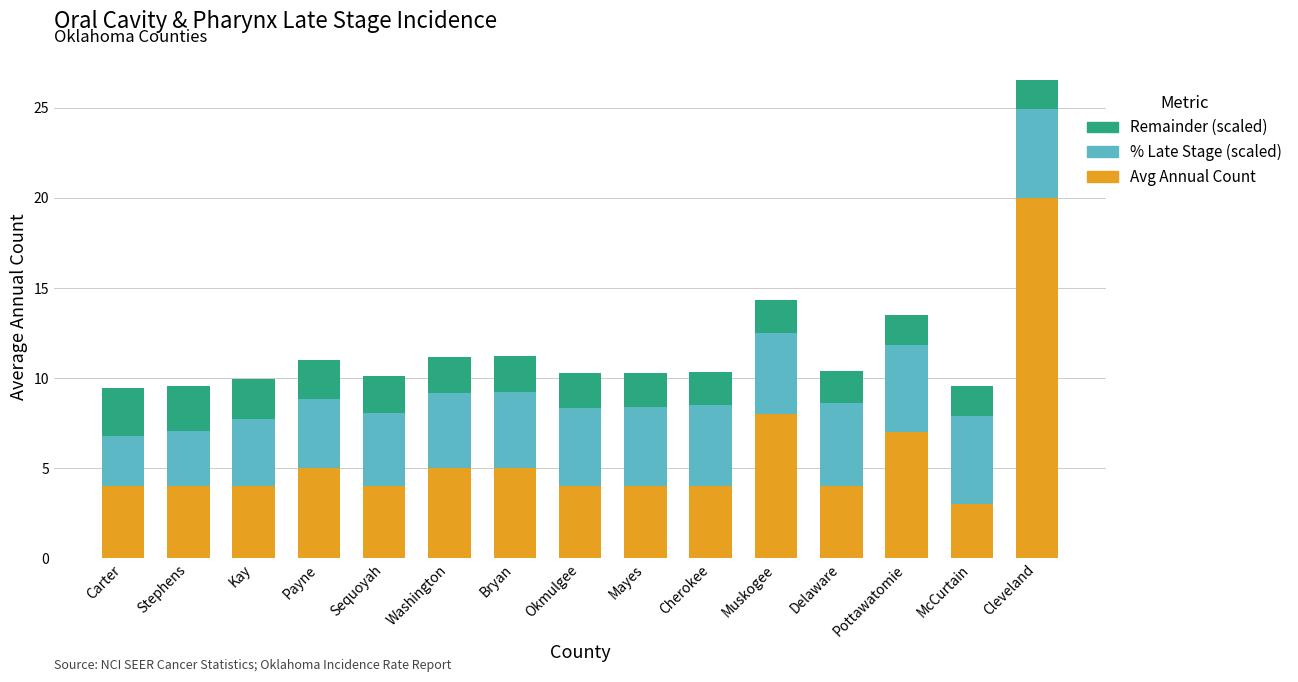

At which category is the sum across all series the highest?

Cleveland